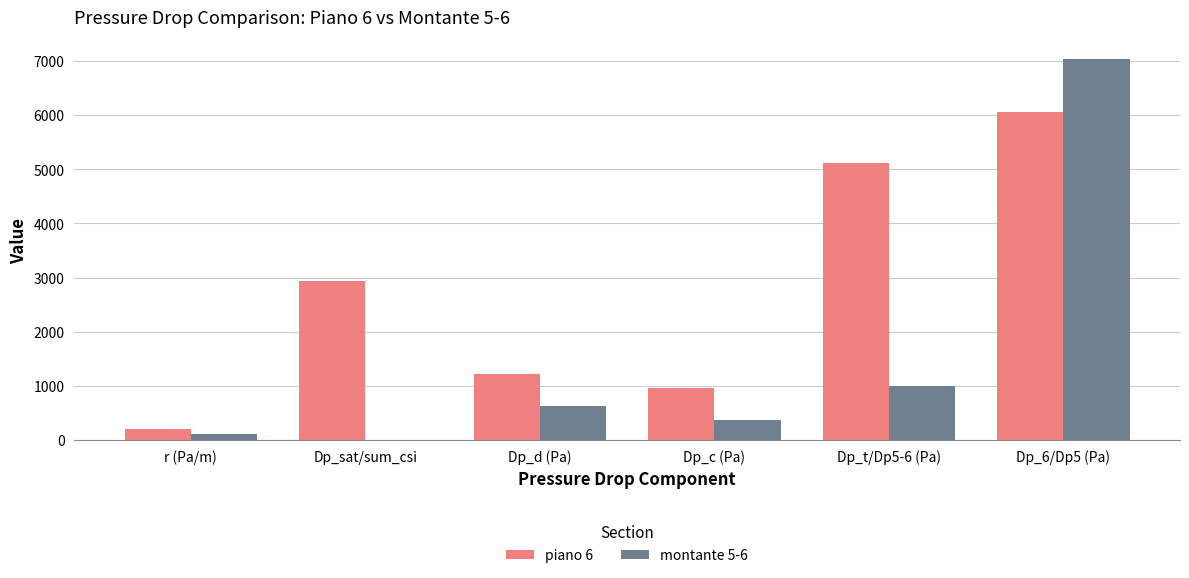

Is the value of piano 6 at Dp_sat/sum_csi greater than the value of montante 5-6 at r (Pa/m)?

Yes